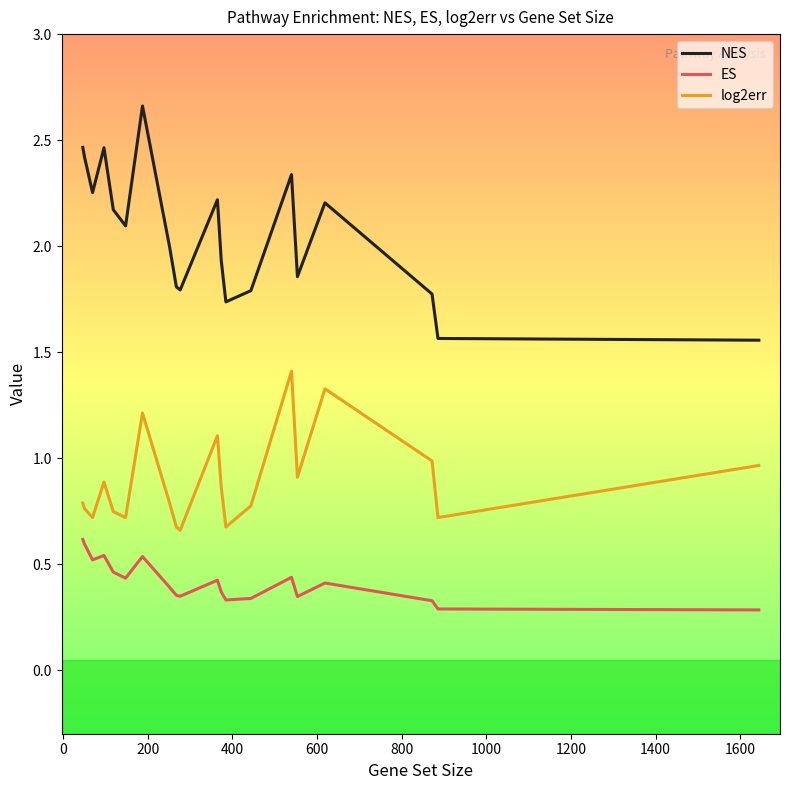

Which series has the largest total across all categories?

NES